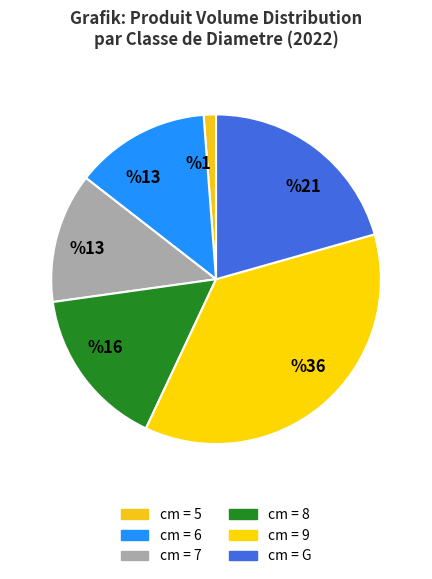

How many segments does this pie chart have?

6